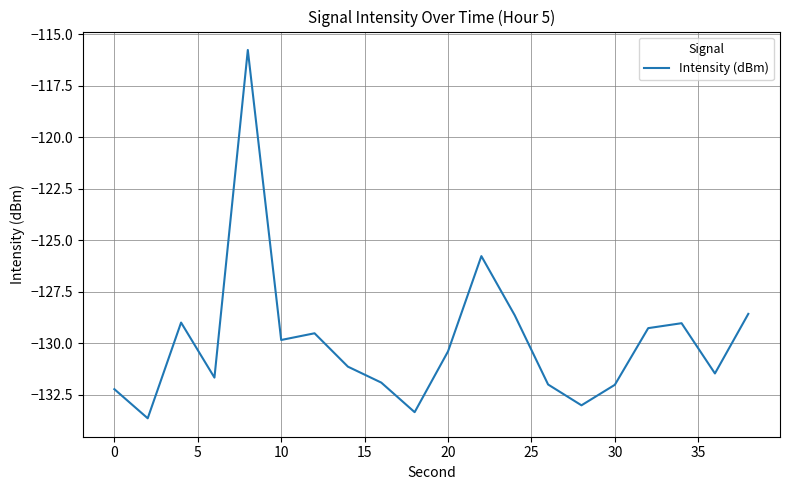

What is the minimum value shown in the chart?

-133.6